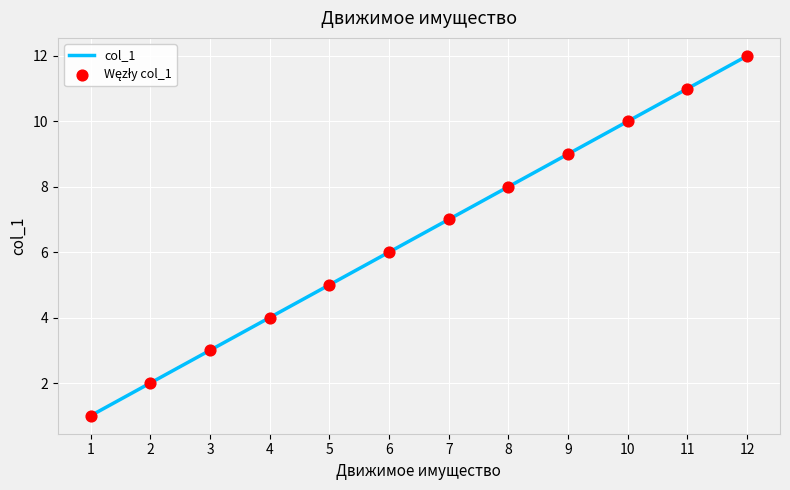

The chart shows a value of 8 at 12. True or false?

False